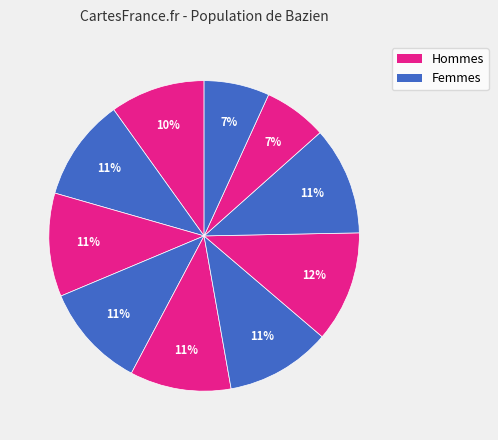

Count the number of slices in the pie.

10